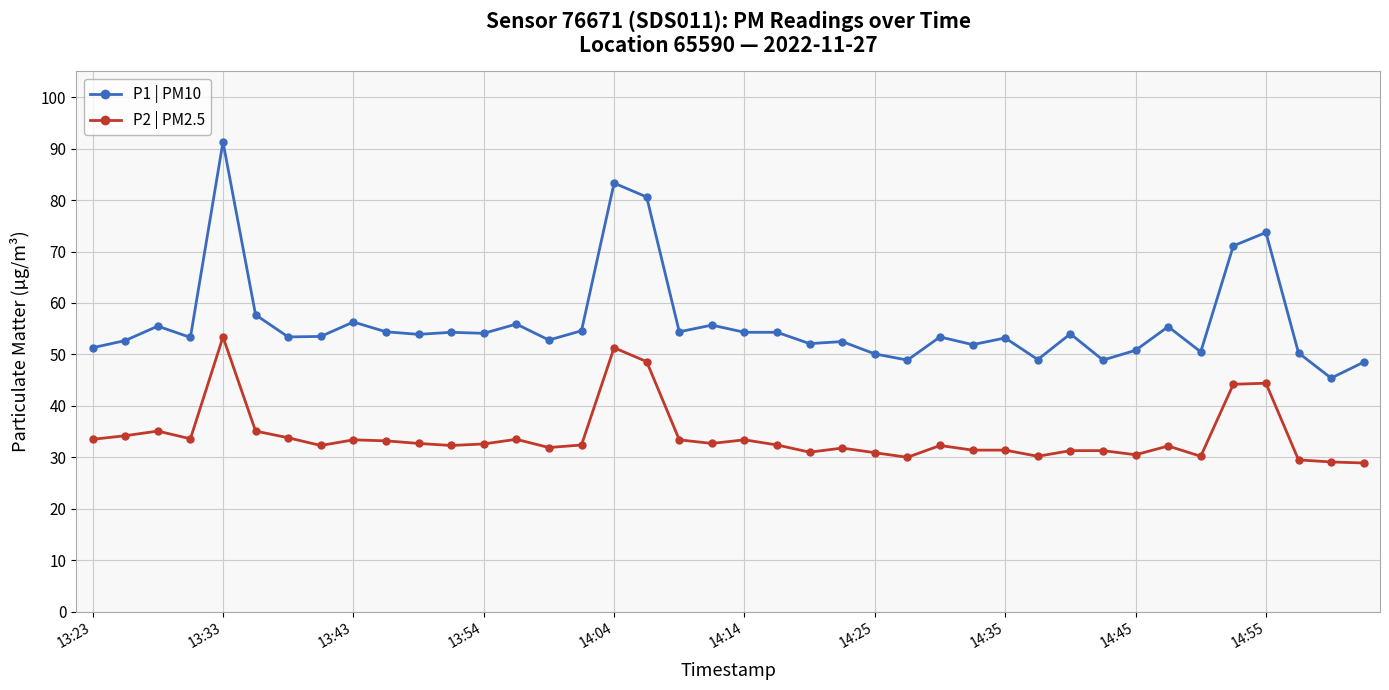

Is this an area chart (filled region under the line)?

No